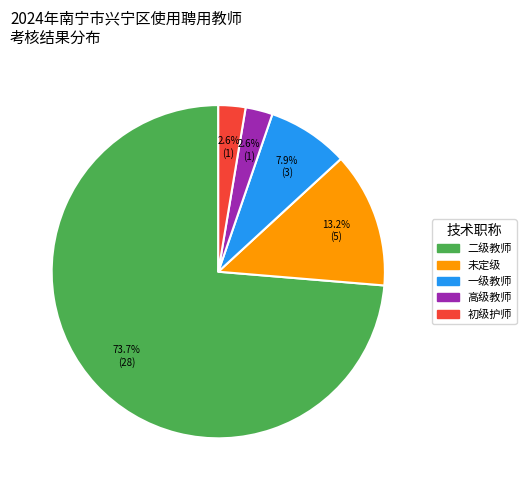

What is the majority slice?

二级教师